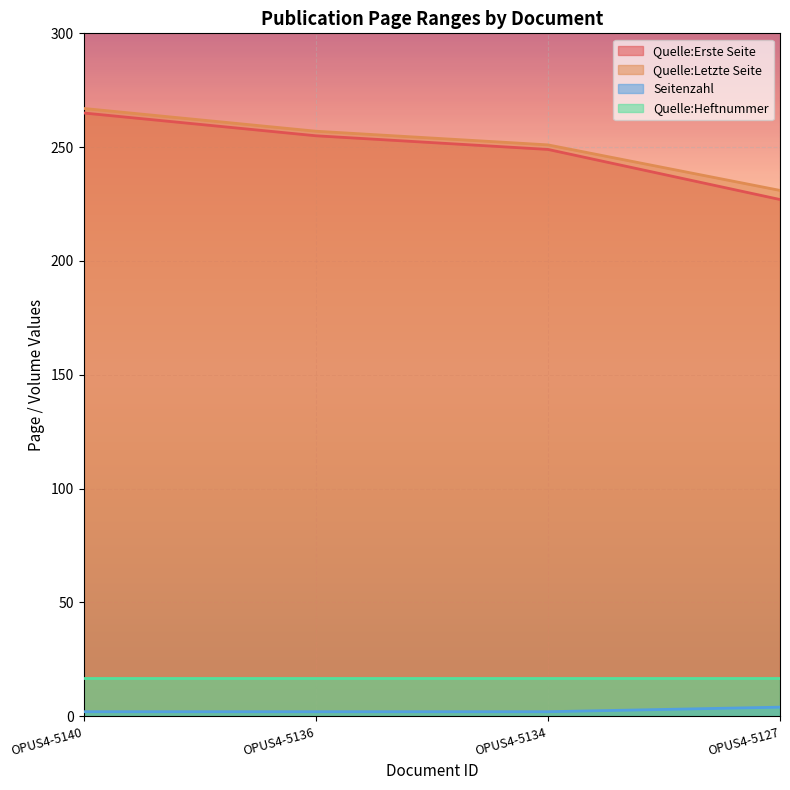

True or false: Seitenzahl and Quelle:Letzte Seite cross at least once.

False